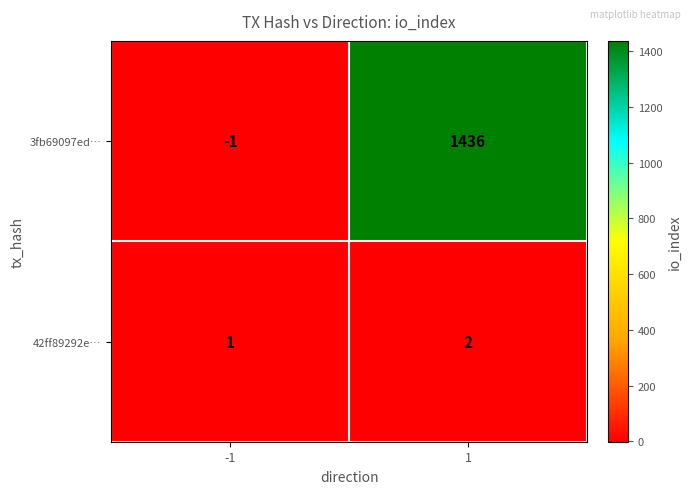

True or false: 3fb69097ed… has a value of 2127 at 1.

False